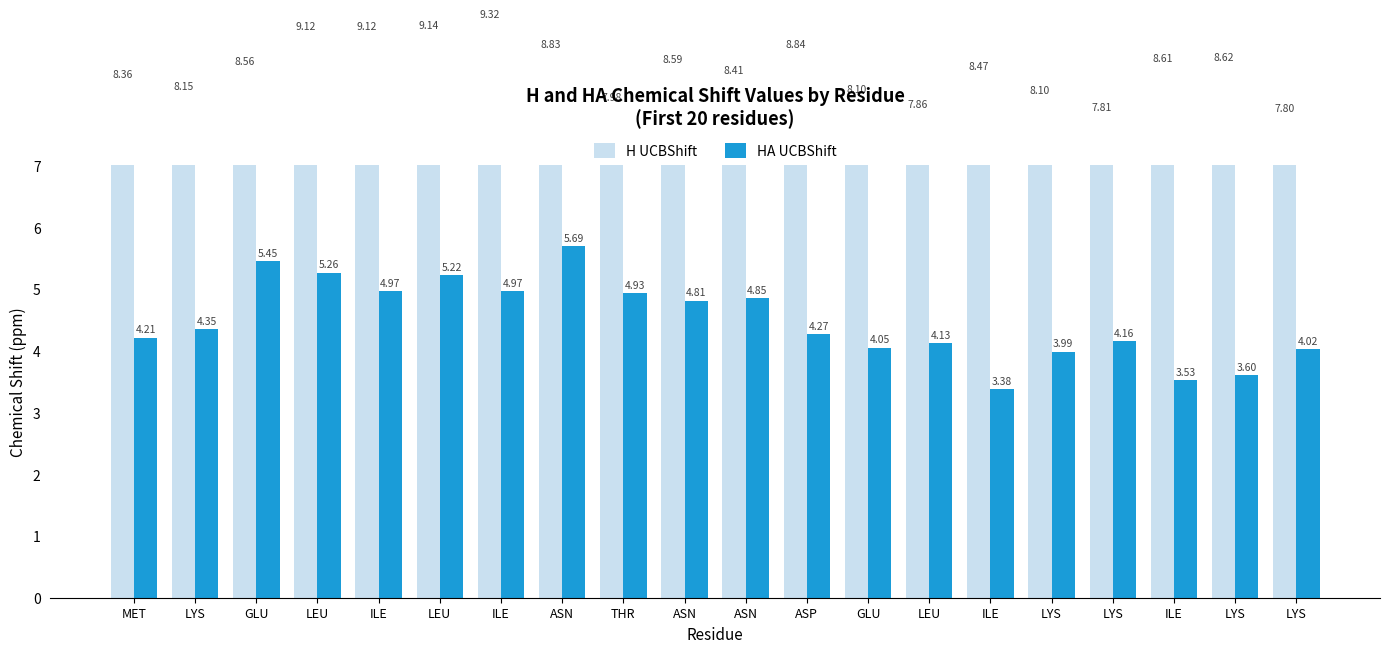

Where is H UCBShift nearest to the value 8?

THR